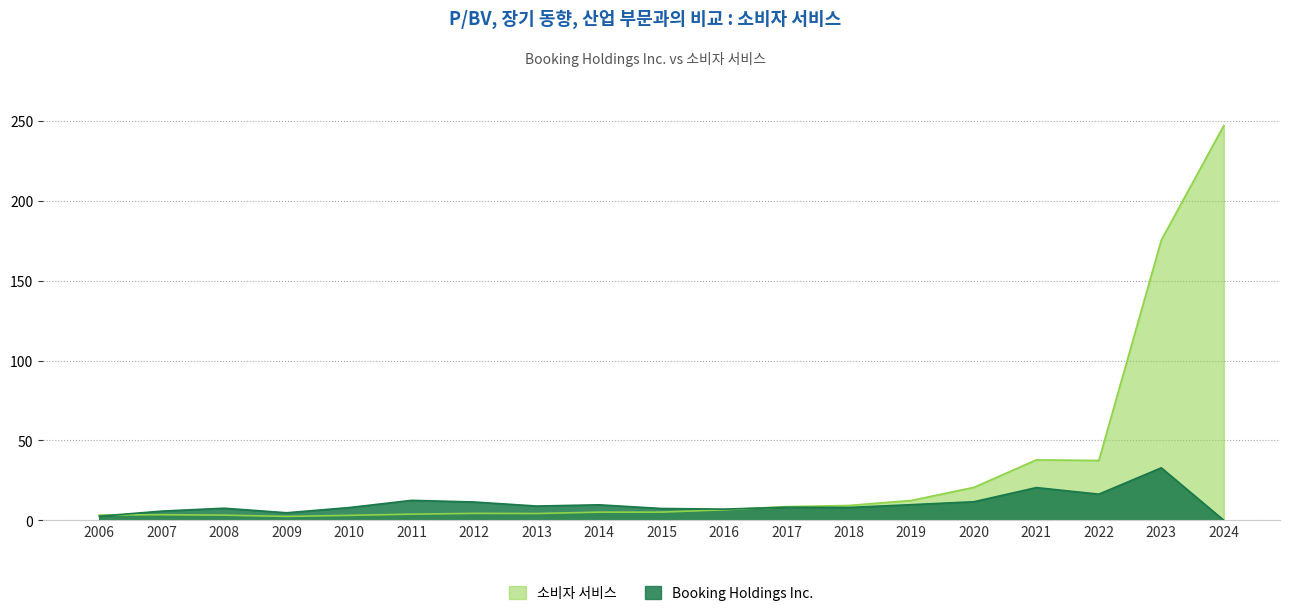

At how many categories does at least one series exceed 188?

1